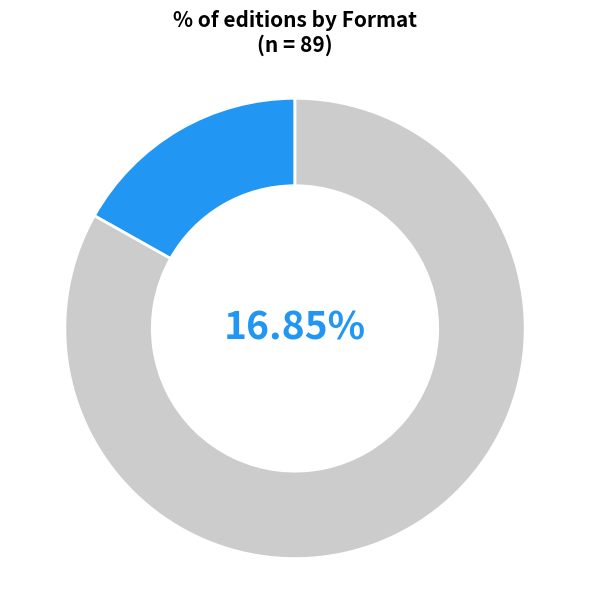

The Hardcover slice represents 6% of the pie. True or false?

False